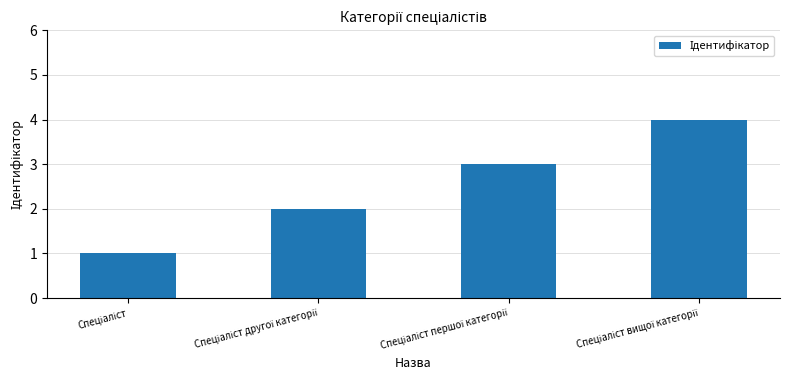

Reading left to right, what are all the values shown in this chart?

1	2	3	4